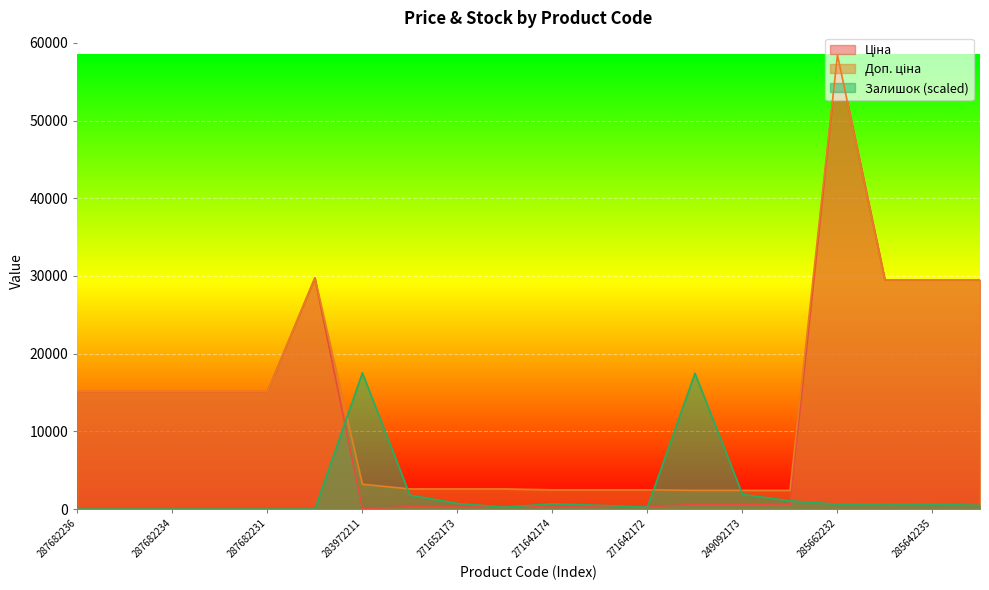

What is the minimum value for Доп. ціна?

2414.8